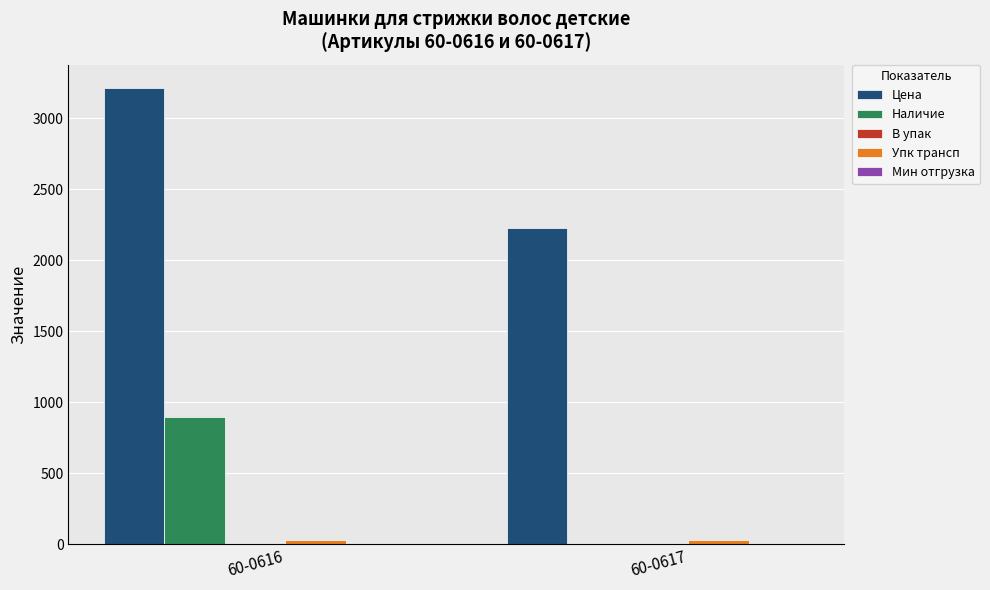

At which label is Наличие closest to 447?

60-0617